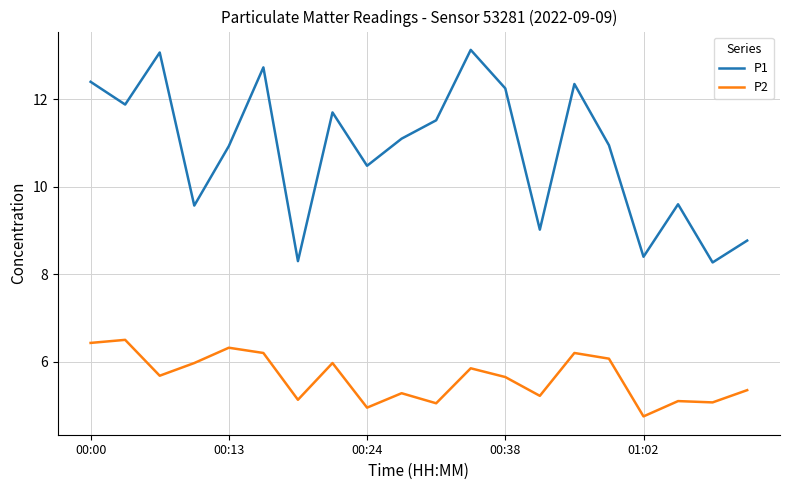

How many values in the P2 series are below 5?

2